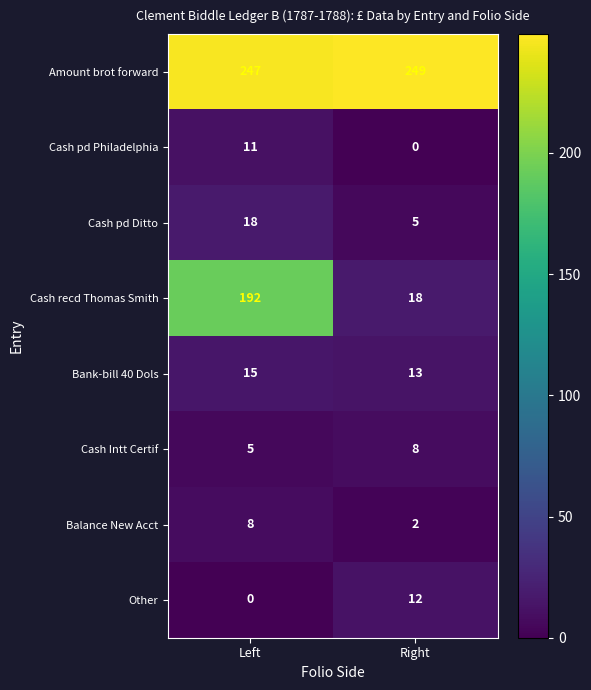

Is the value of Other at Left greater than the value of Amount brot forward at Left?

No